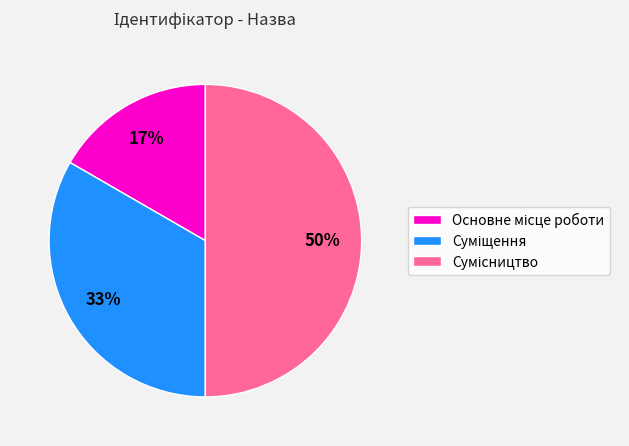

To the nearest percent, what is the difference between the largest and smallest slice percentages?

33%